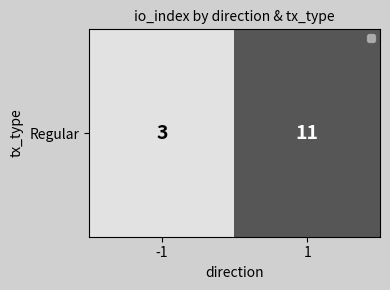

Count the number of data series in this chart.

1